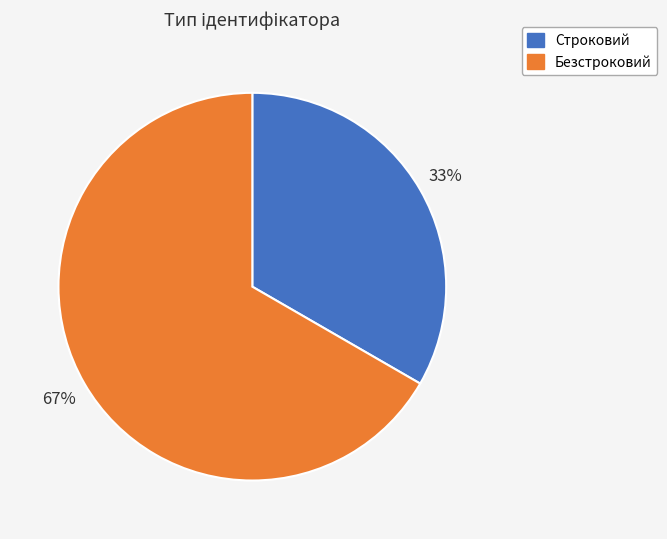

Which slice is the largest?

Безстроковий